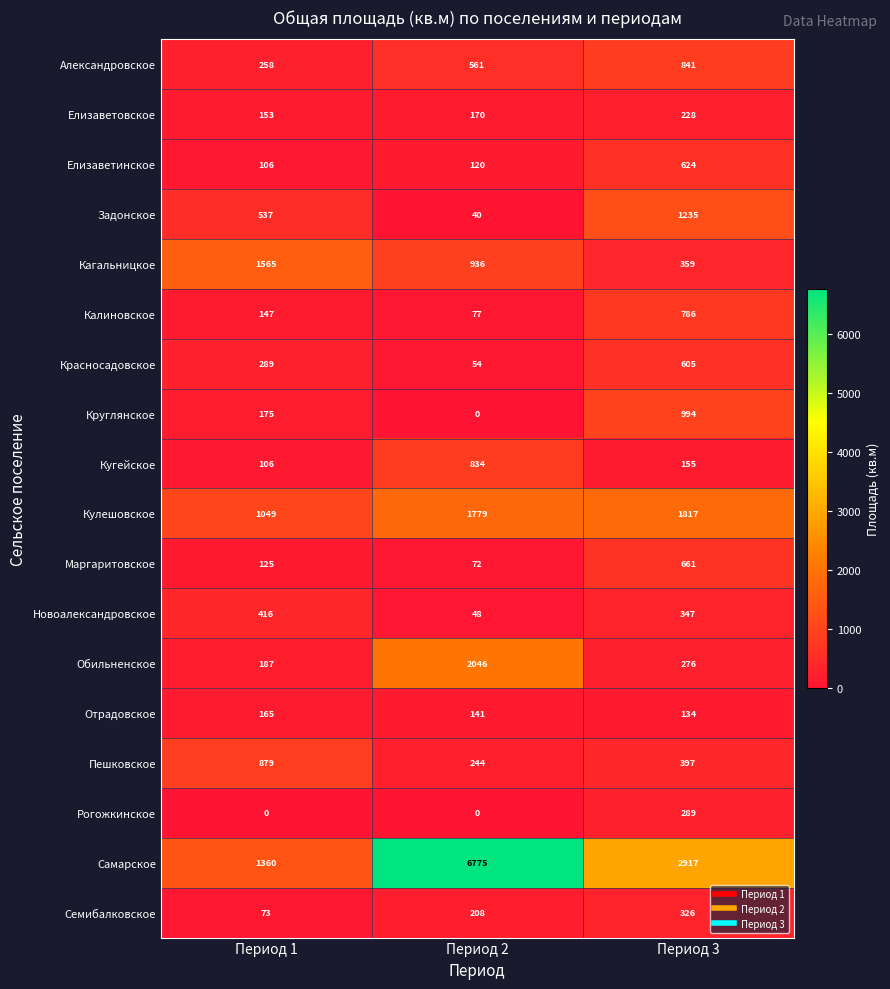

Is the value of Елизаветинское at Период 3 greater than the value of Елизаветовское at Период 2?

Yes